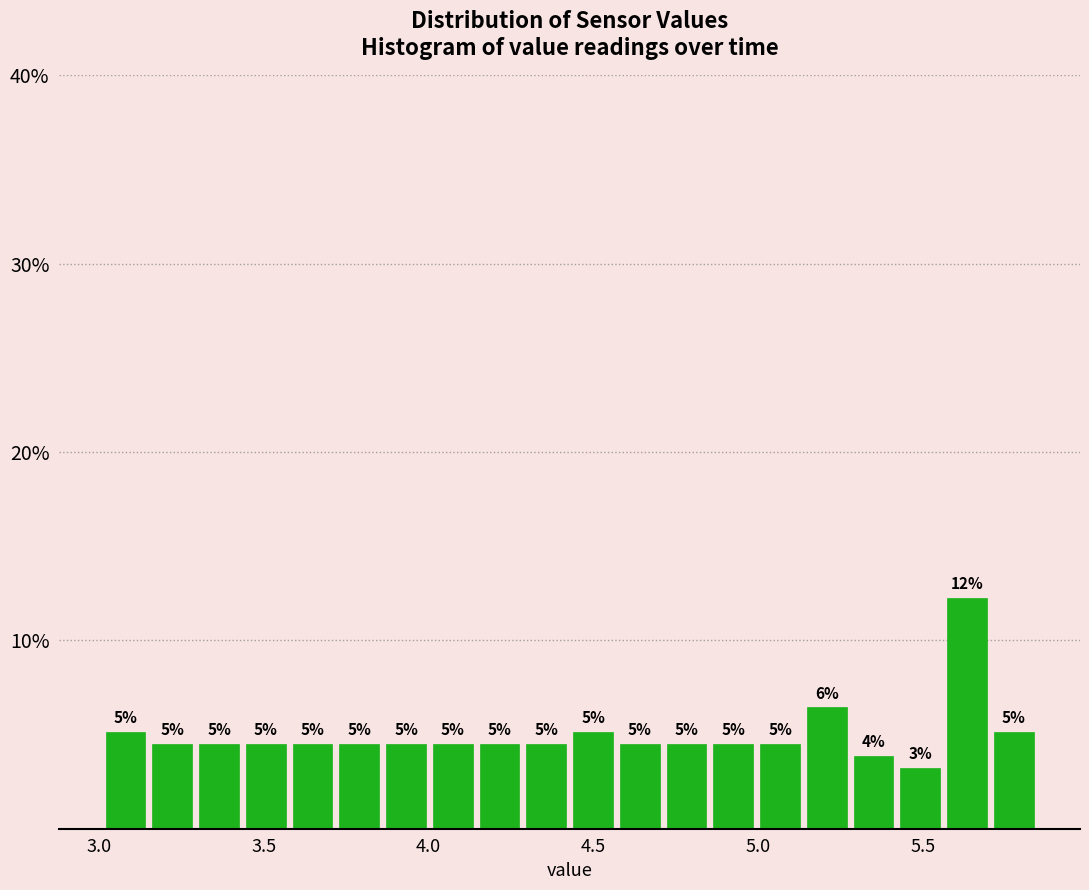

Read against the x-axis, roughly where is the centre of the tallest bar?

5.65